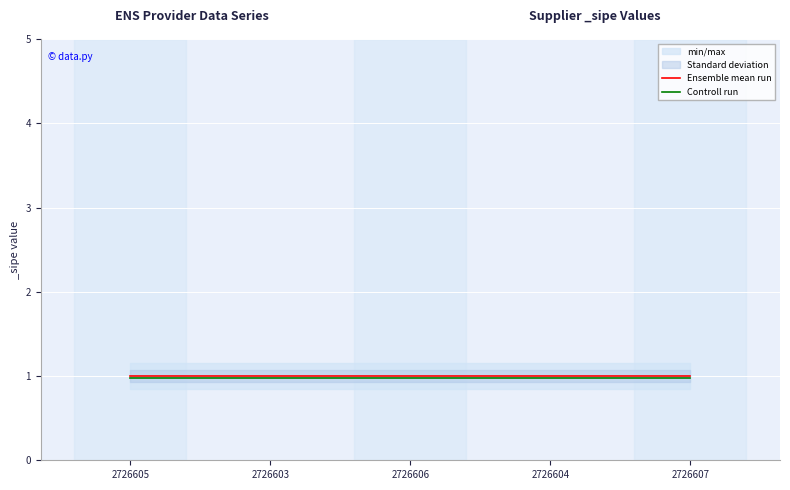

Is it true that Ensemble mean run equals 1.8 at 2726603?

False